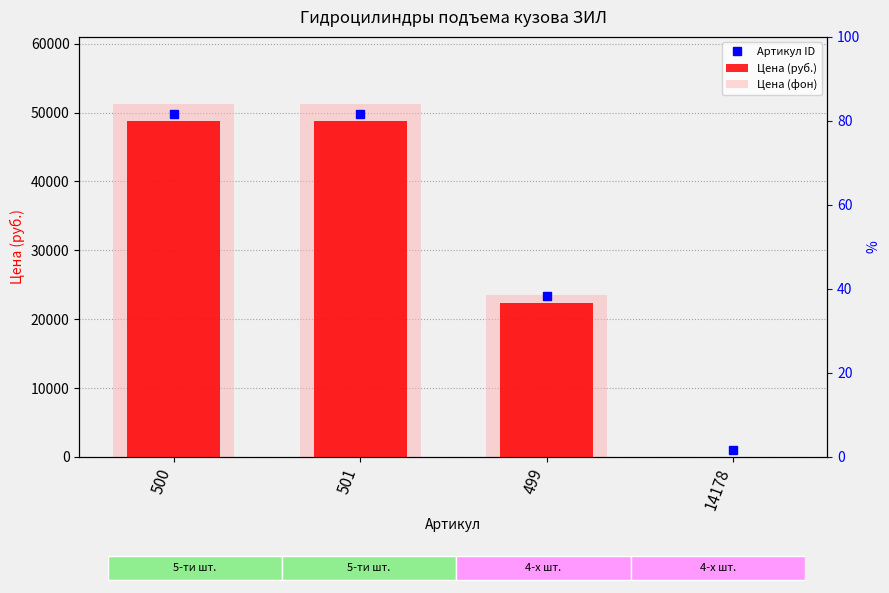

Which series changed the most between 501 and 14178?

Цена (фон)